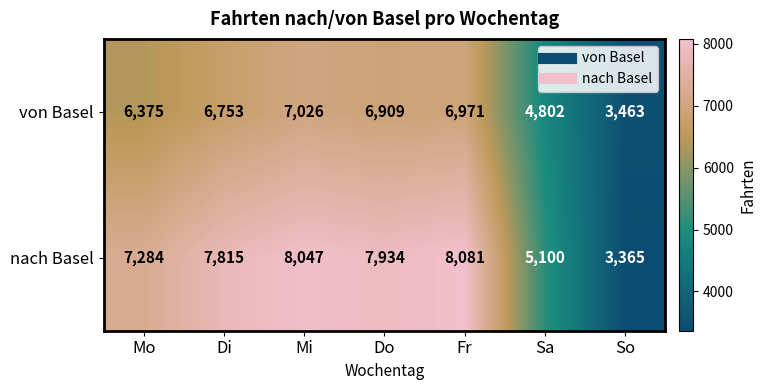

Reading left to right, what are all the values shown in this chart?

von Basel: 6375	6753	7026	6909	6971	4802	3463
nach Basel: 7284	7815	8047	7934	8081	5100	3365